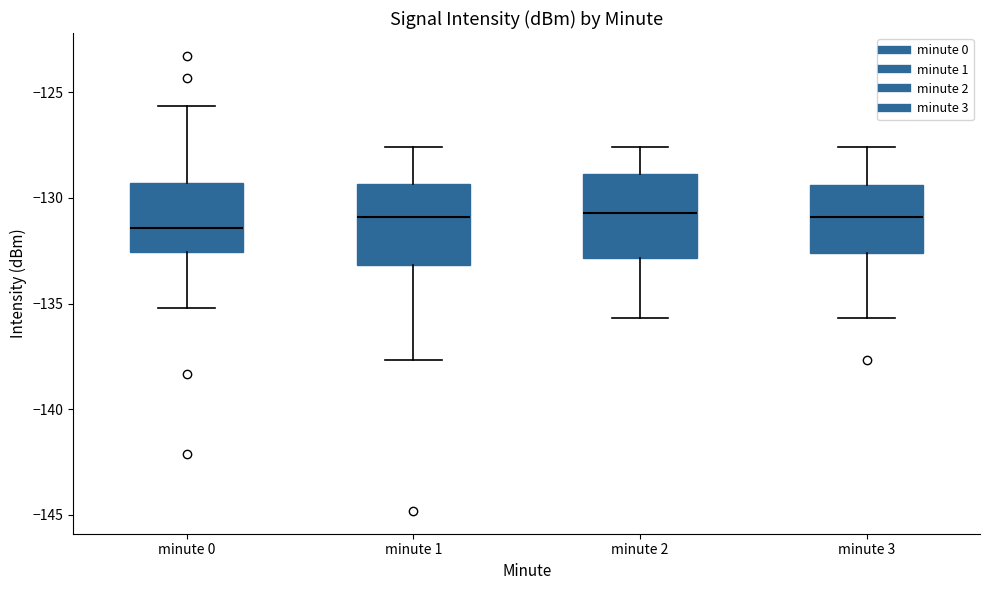

Reading left to right, transcribe this box plot: for each box, give where its median line is, the range the box spans, and where its two whiskers end, as read against the y-axis. The values are not printed on the chart, so give them approximately, as read against the axis.

minute 0: median -131.5, box -132.5 to -129.5, whiskers -135.0 to -125.5
minute 1: median -131.0, box -133.0 to -129.5, whiskers -137.5 to -127.5
minute 2: median -130.5, box -133.0 to -129.0, whiskers -135.5 to -127.5
minute 3: median -131.0, box -132.5 to -129.5, whiskers -135.5 to -127.5